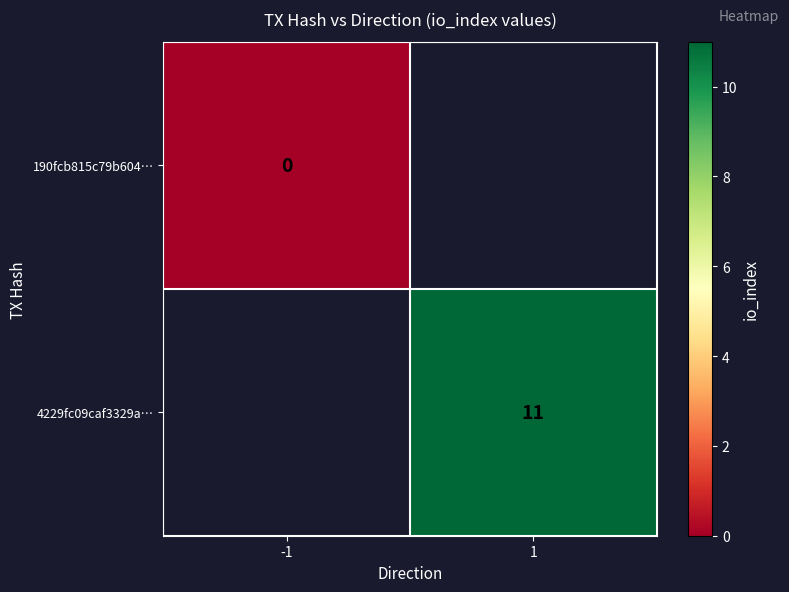

Which series has the widest spread of values?

190fcb815c79b604…